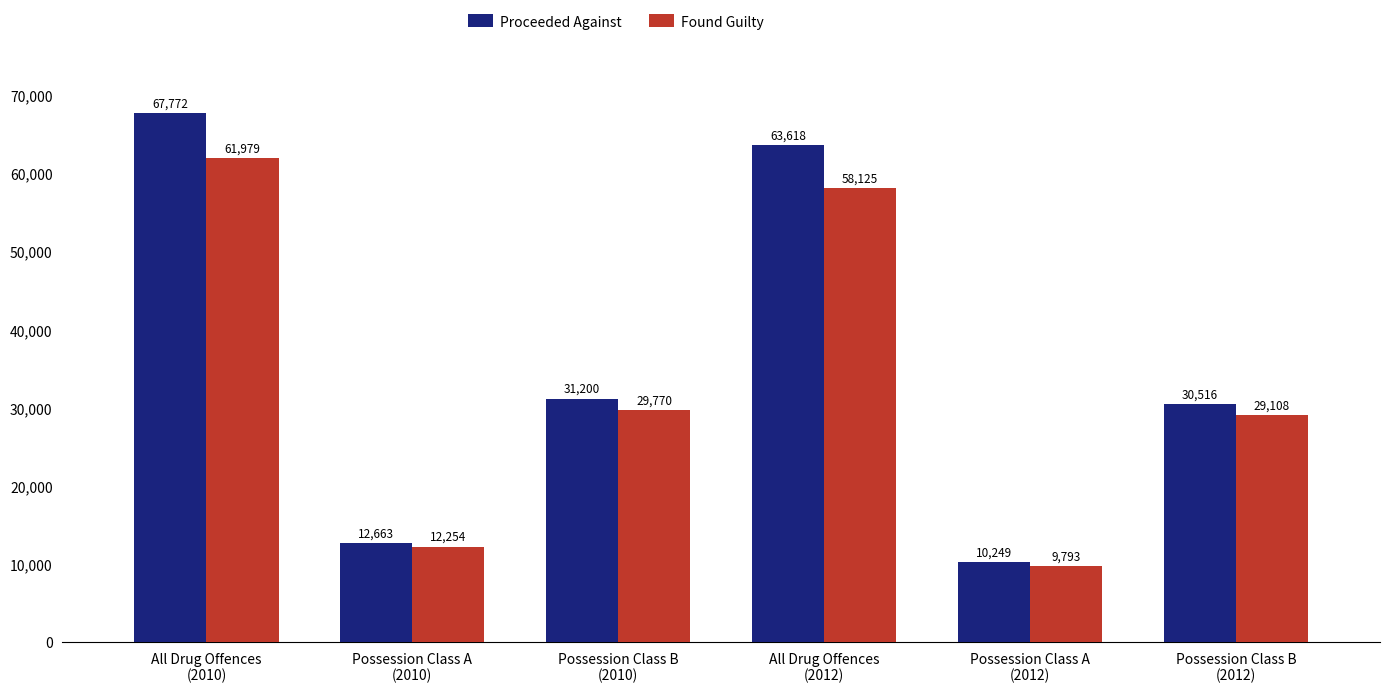

Rank the series at Possession Class A
(2010) from highest to lowest value.

Proceeded Against, Found Guilty